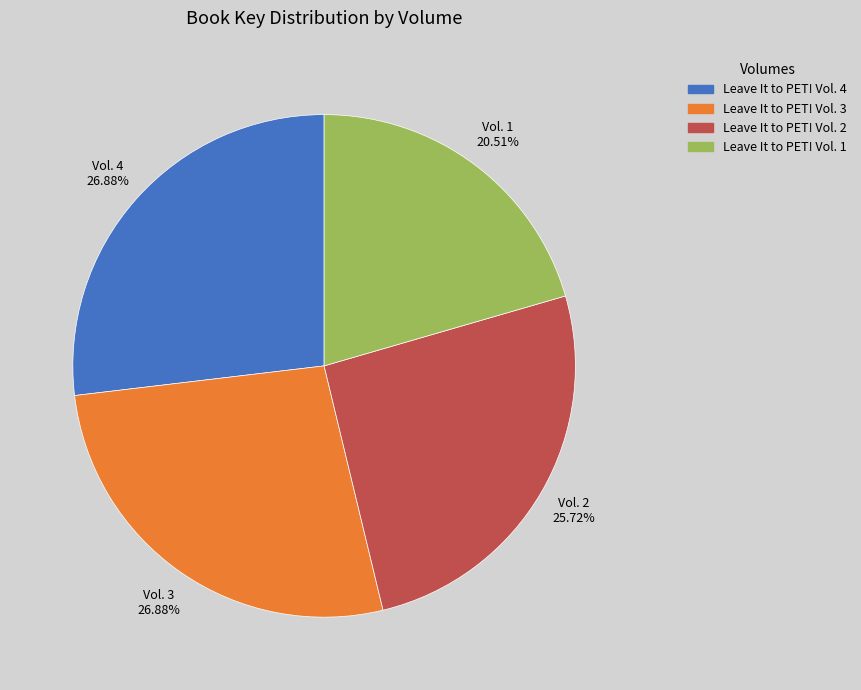

Approximately how many times larger is the value at Leave It to PET! Vol. 4 compared to Leave It to PET! Vol. 3?

1.0